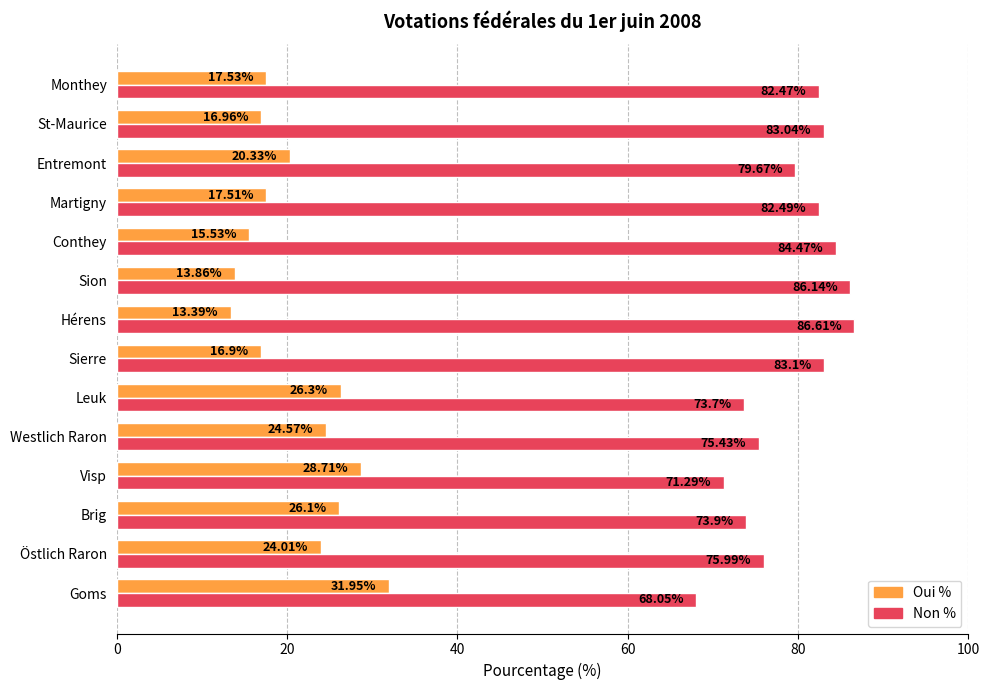

At how many categories does at least one series exceed 83?

5